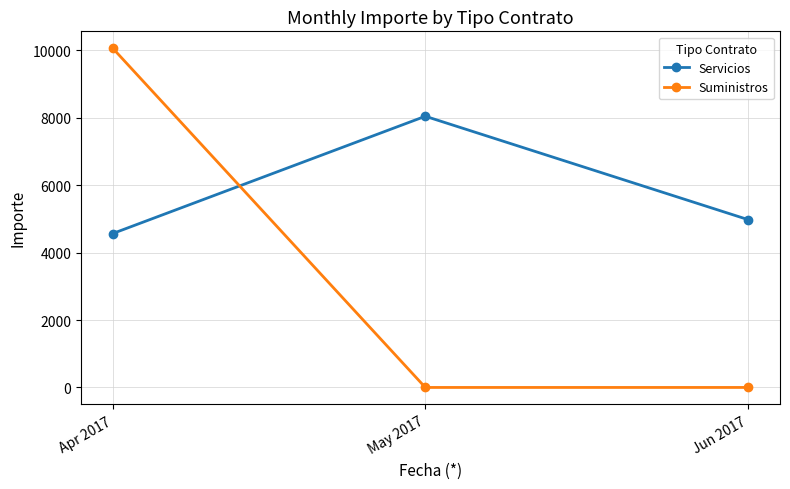

Is this an area chart (filled region under the line)?

No